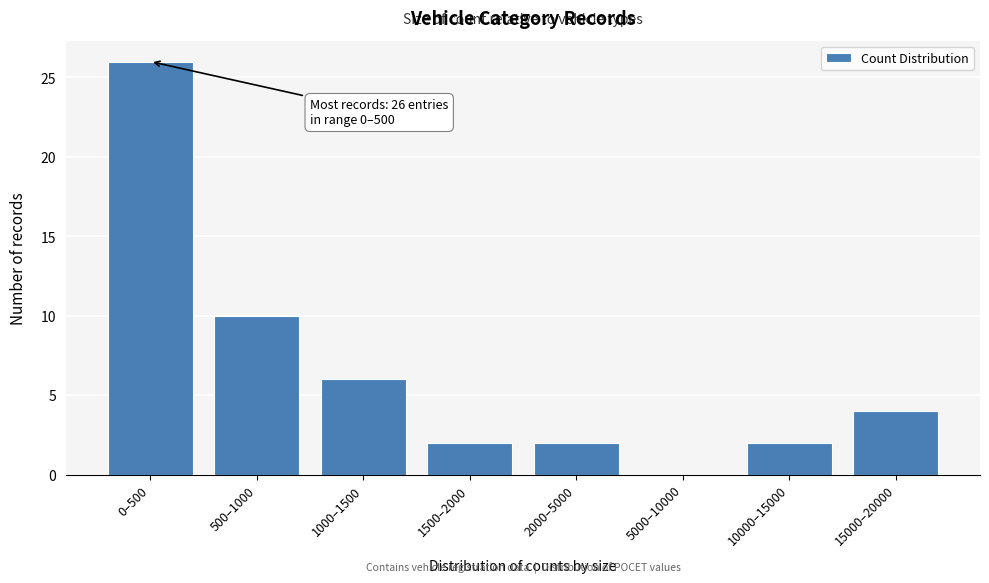

Reading left to right, extract all data points from this chart.

0–500=26	500–1000=10	1000–1500=6	1500–2000=2	2000–5000=2	5000–10000=0	10000–15000=2	15000–20000=4